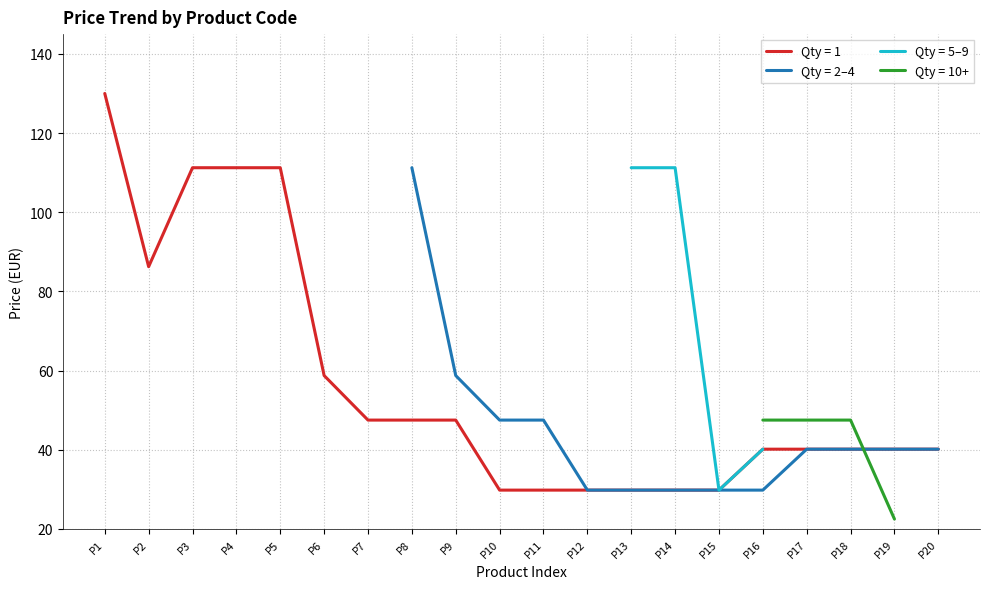

What is the value of the Price (Qty 1) point at the 10th from the left?

29.8